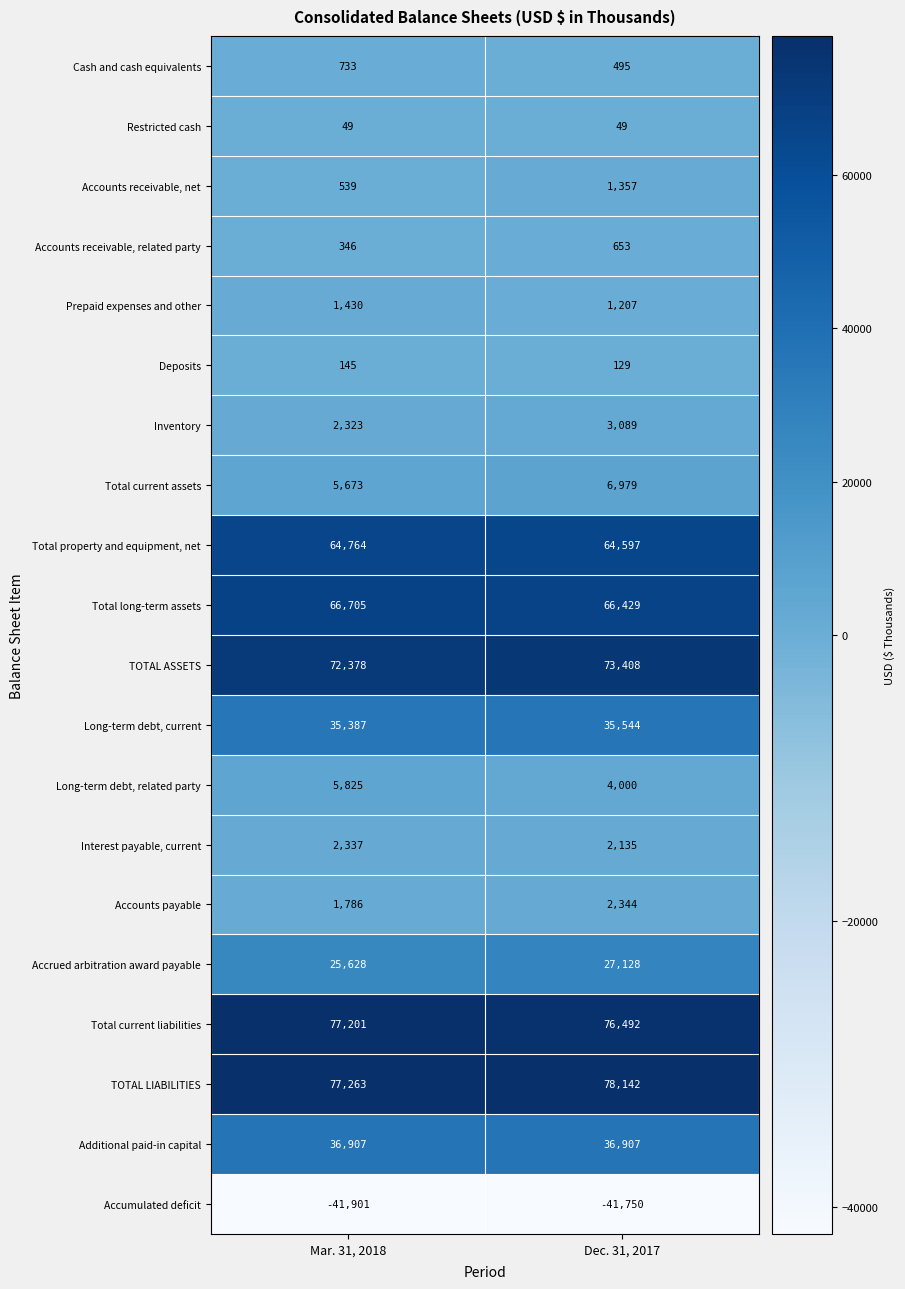

What is the average value of the Total current assets series?

6326